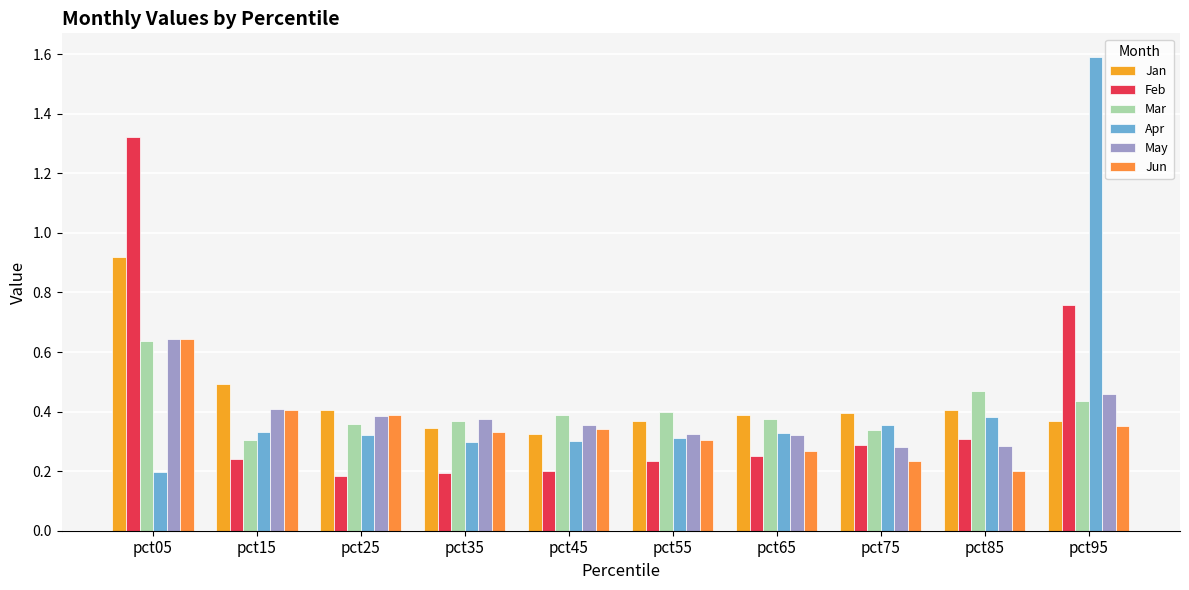

What is the difference between the Feb values at pct85 and pct65?

0.1